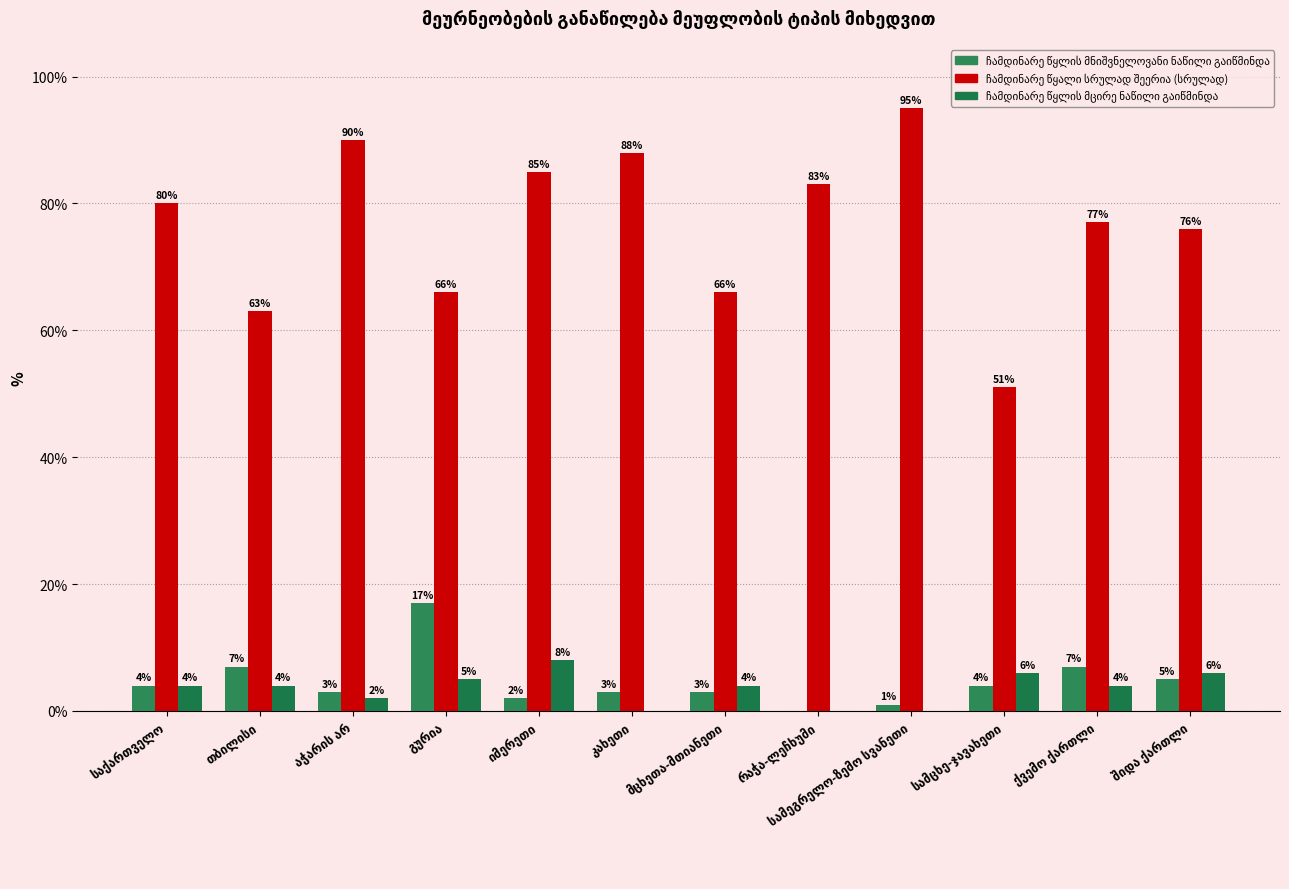

Which category has the lowest value in the ჩამდინარე წყლის მცირე ნაწილი გაიწმინდა series?

კახეთი